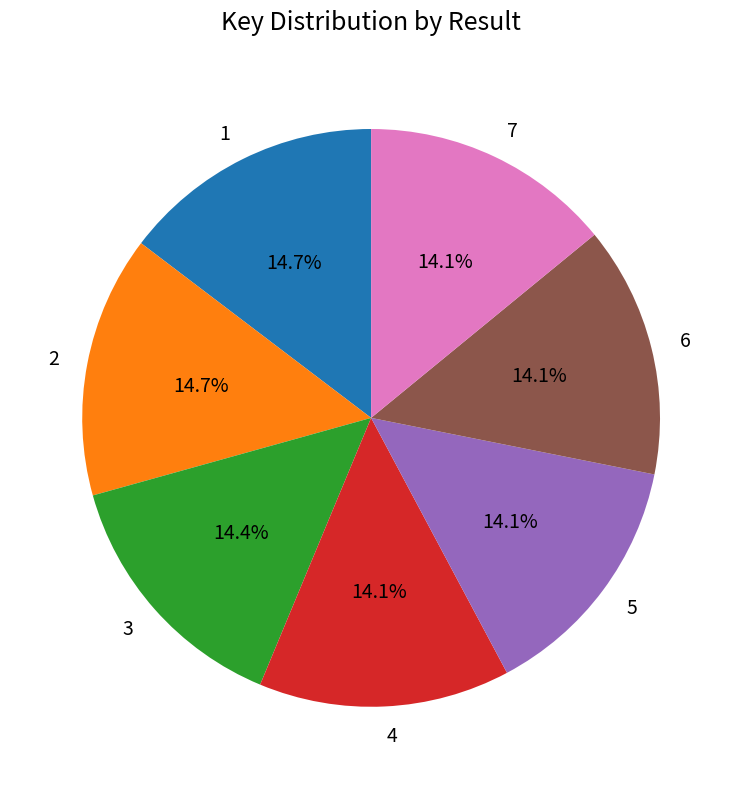

Is it true that 4 is 14% of the pie?

True